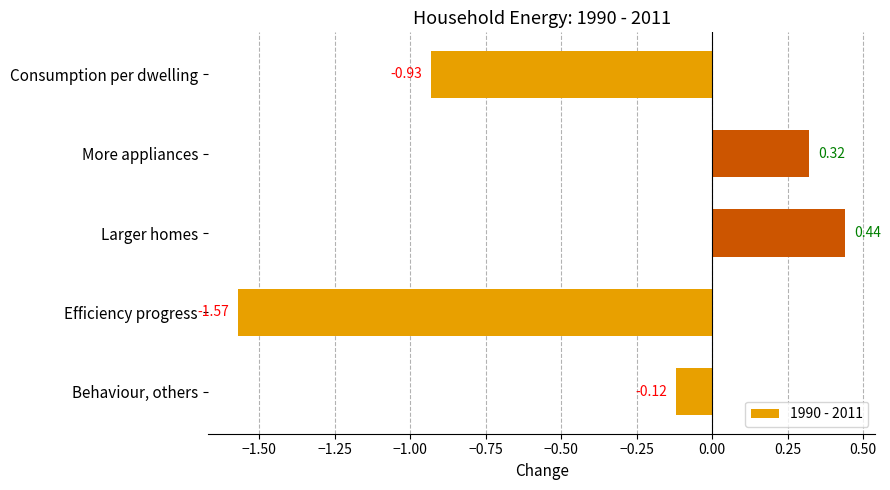

What is the sum of all values?

-1.9